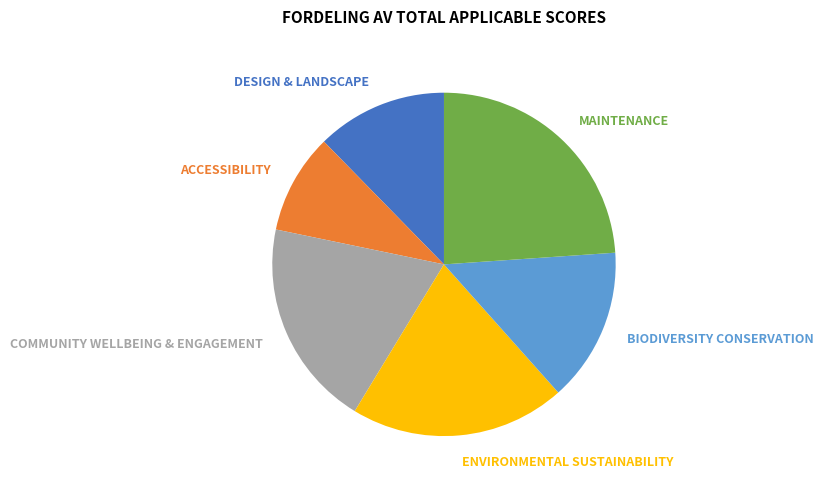

Is there any slice that represents more than half of the pie?

No